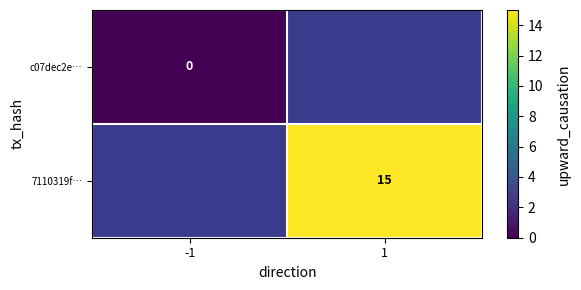

At which label is c07dec2e… closest to 0?

-1